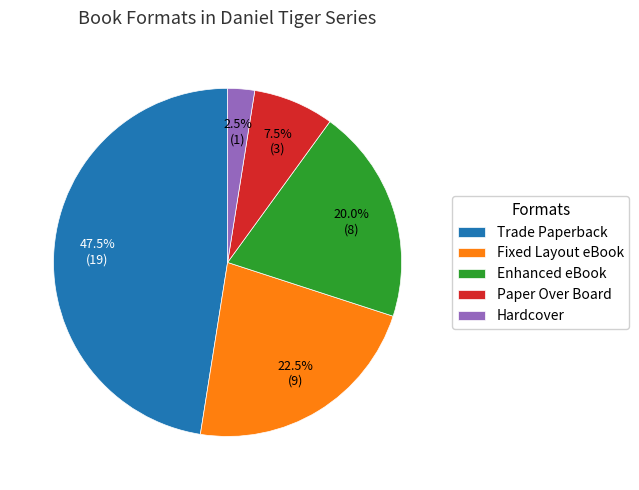

Count the number of slices in the pie.

5